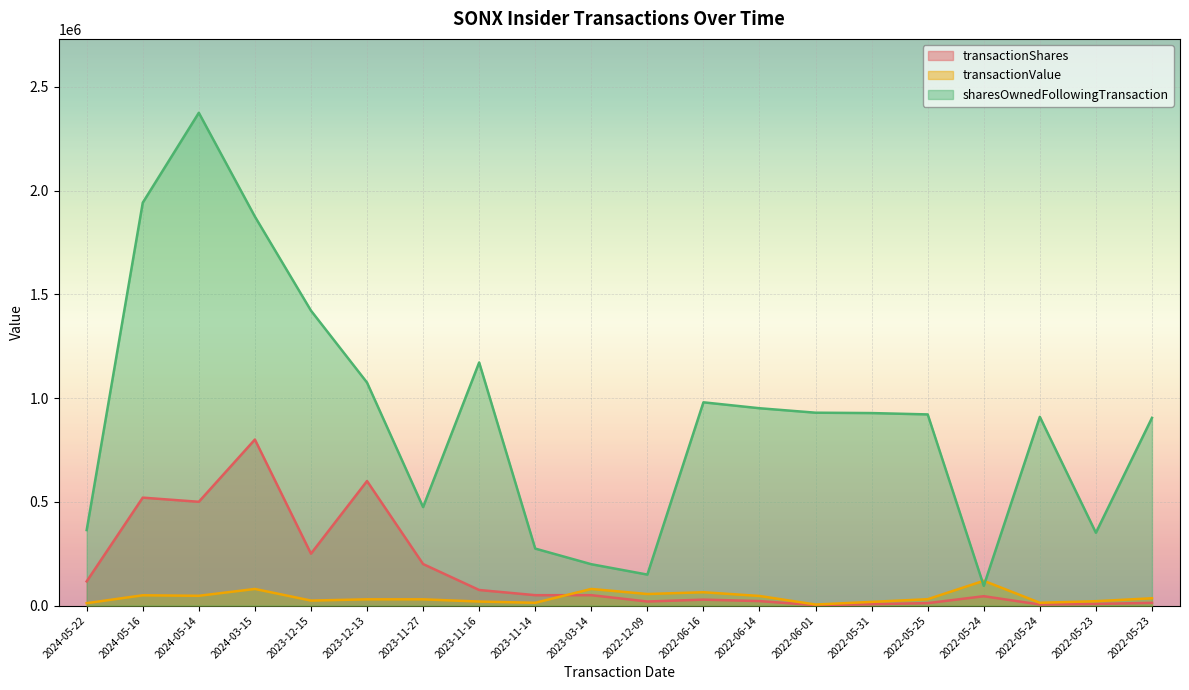

After their last crossing, which series has the higher values: transactionValue or sharesOwnedFollowingTransaction?

sharesOwnedFollowingTransaction